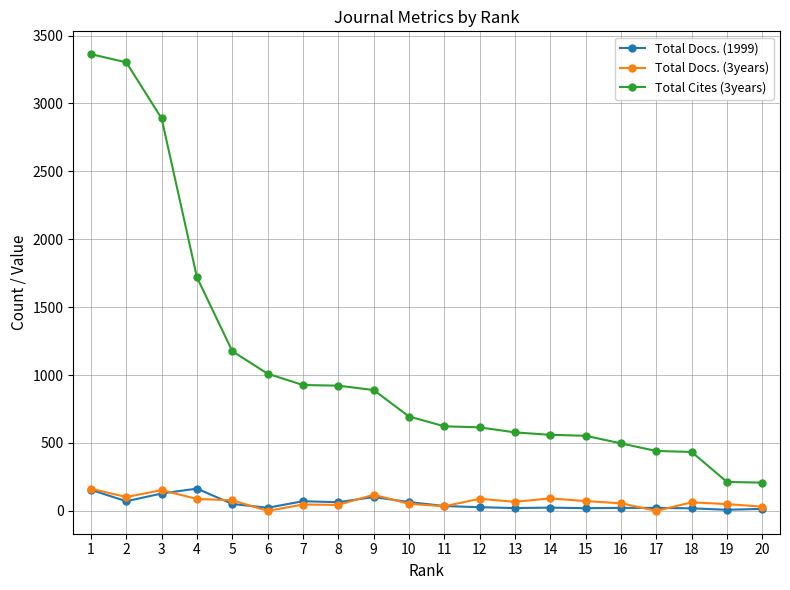

True or false: Total Docs. (3years) has more than 2 interior local peaks.

True